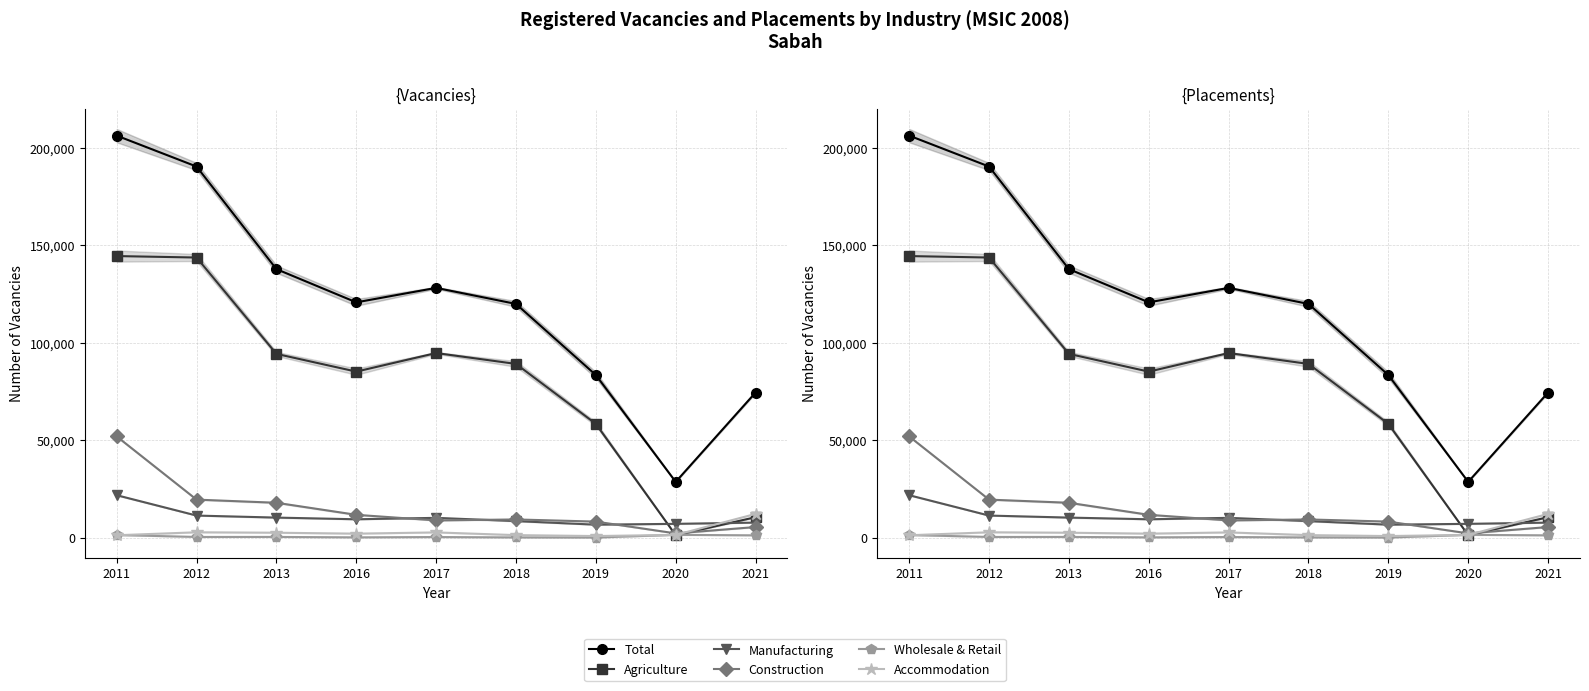

The value of Total at 2011 is 332863. True or false?

False